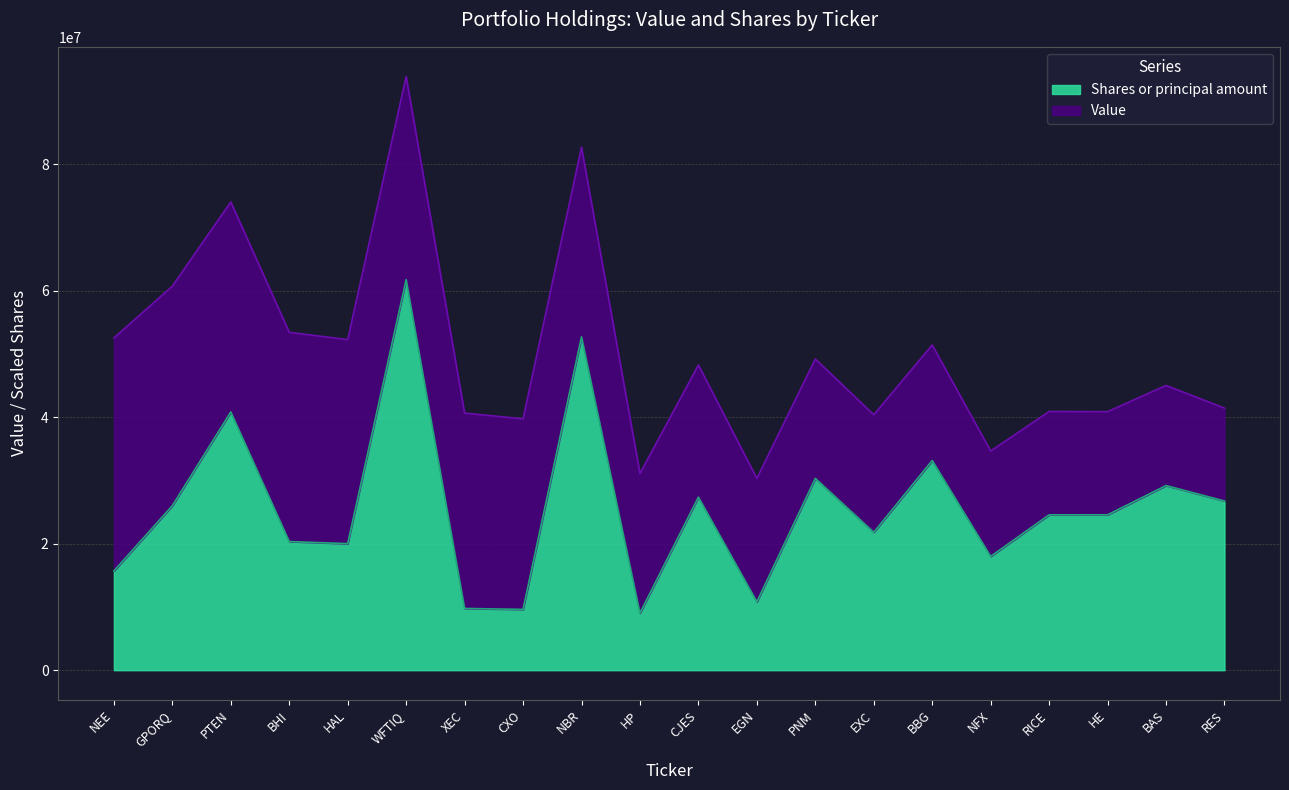

Where is the first local minimum?

HAL